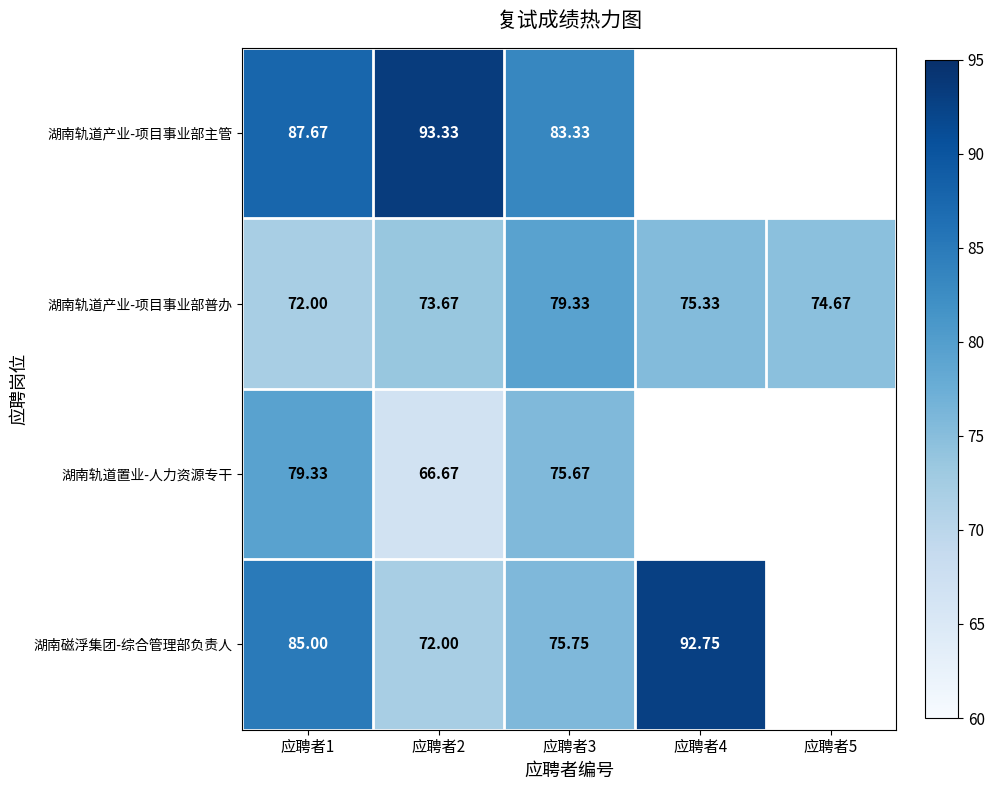

The 湖南轨道置业-人力资源专干 series shows 75.7 at 应聘者3. True or false?

True